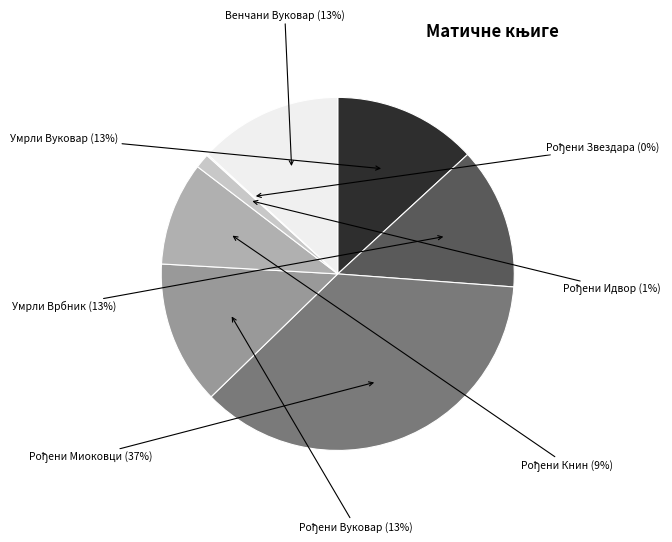

True or false: Умрли Врбник accounts for 1% of the total.

False